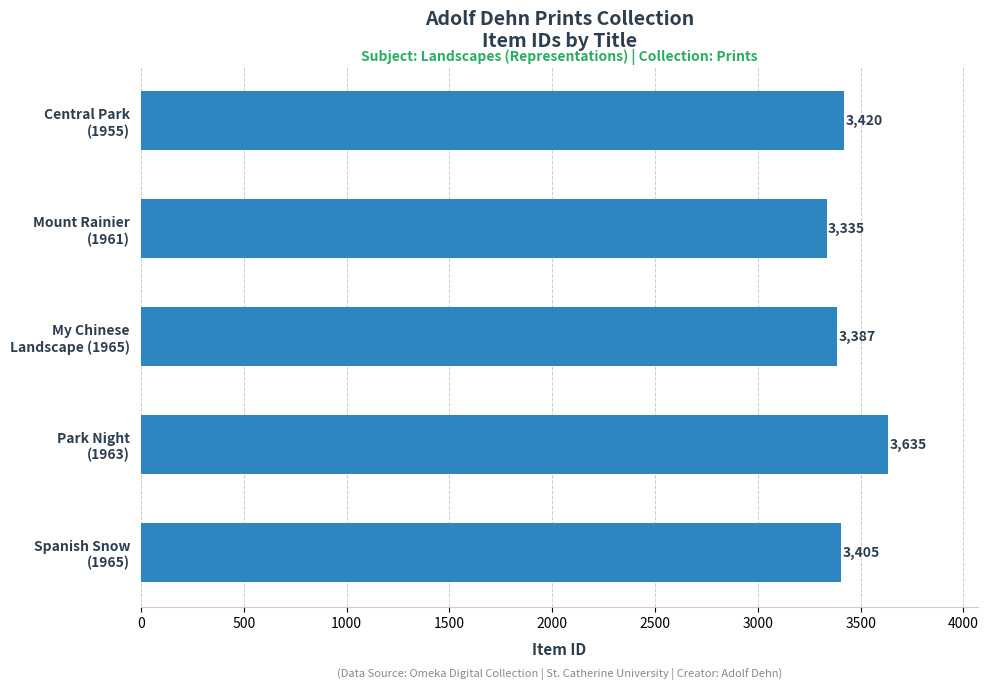

What is the difference between the maximum and minimum values?

300